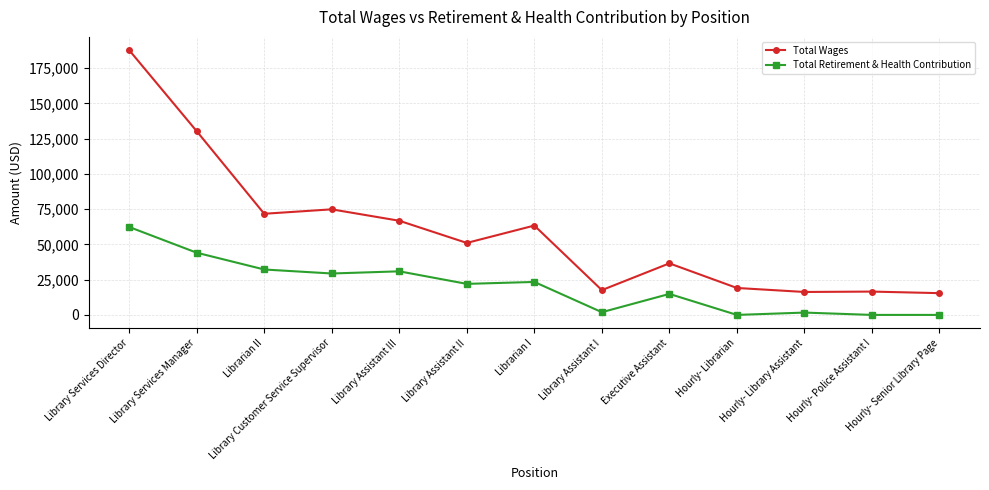

True or false: Total Retirement & Health Contribution and Total Wages intersect in this chart.

False